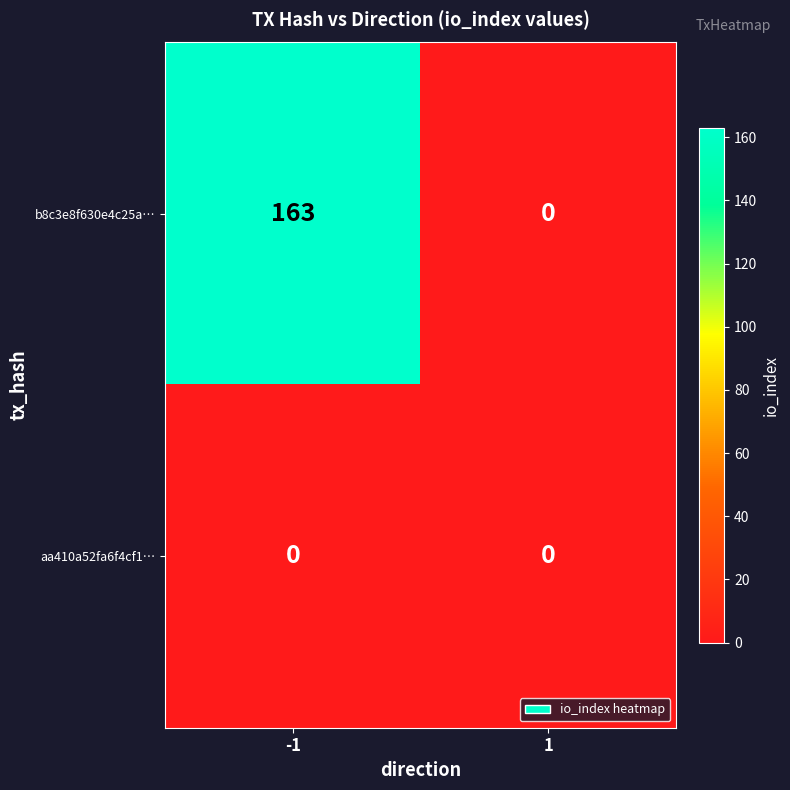

Reading left to right, extract all data points from this chart.

b8c3e8f630e4c25a…: 163	0
aa410a52fa6f4cf1…: 0	0